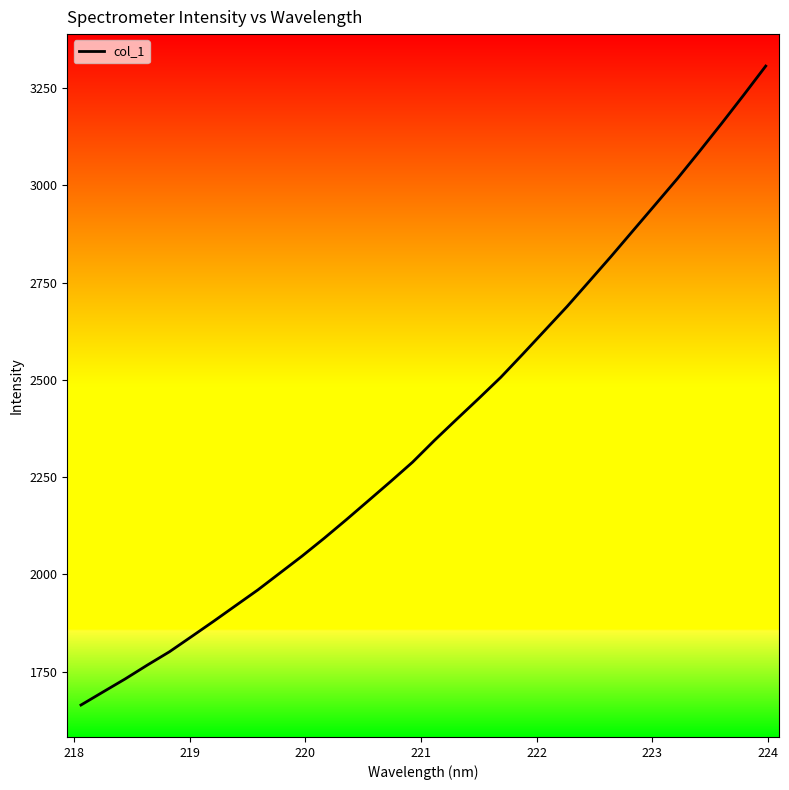

What is the minimum value shown in the chart?

1664.4